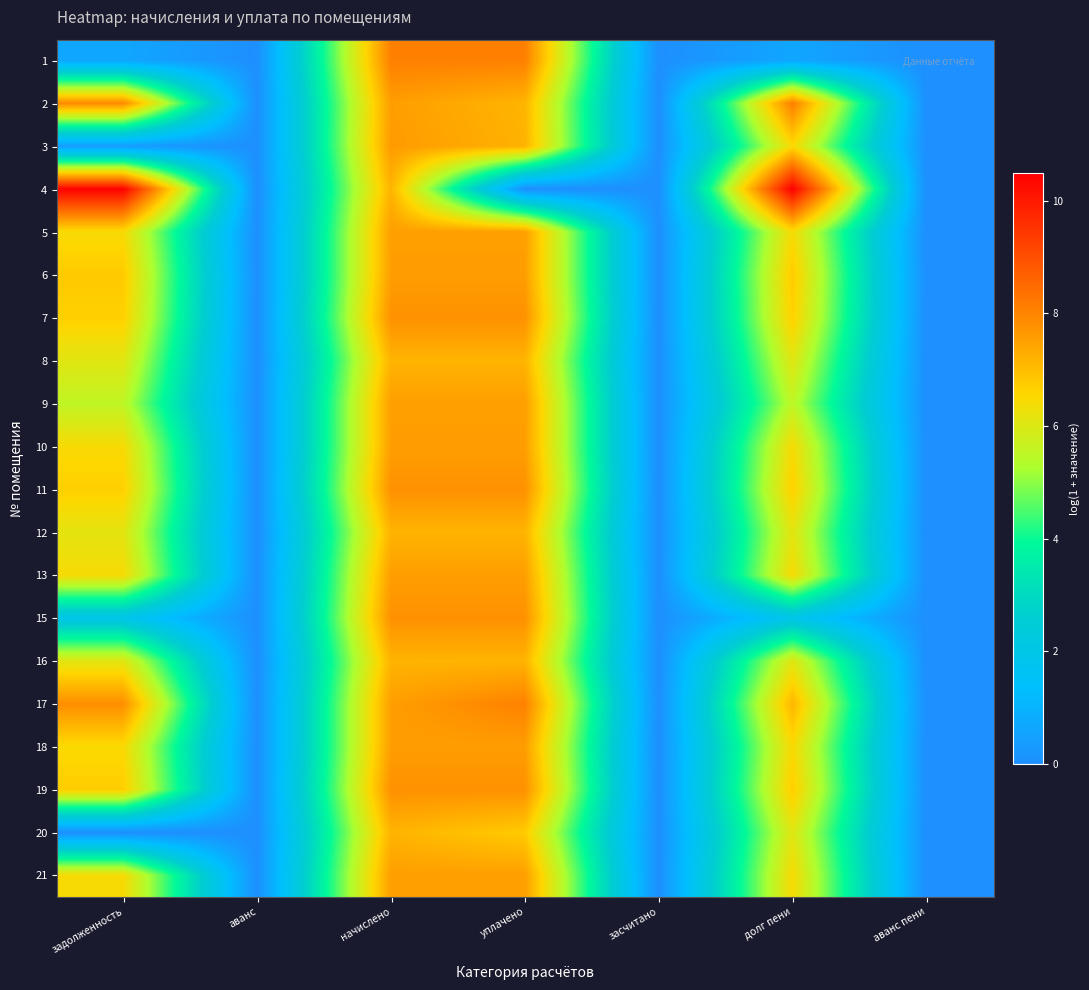

Between засчитано and уплачено, which is larger?

уплачено